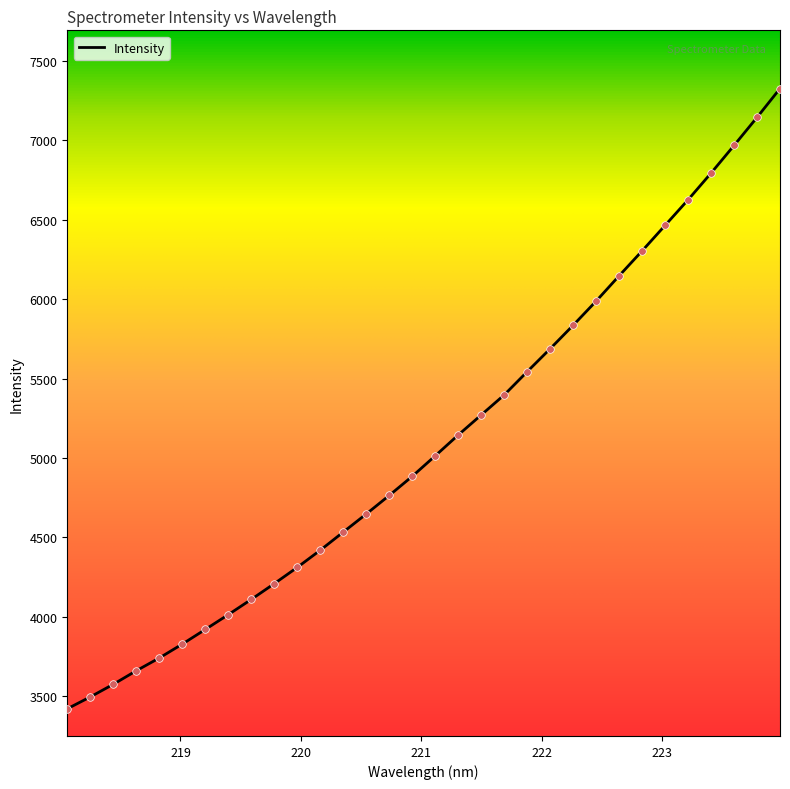

What is the difference between the maximum and minimum values?

3902.9